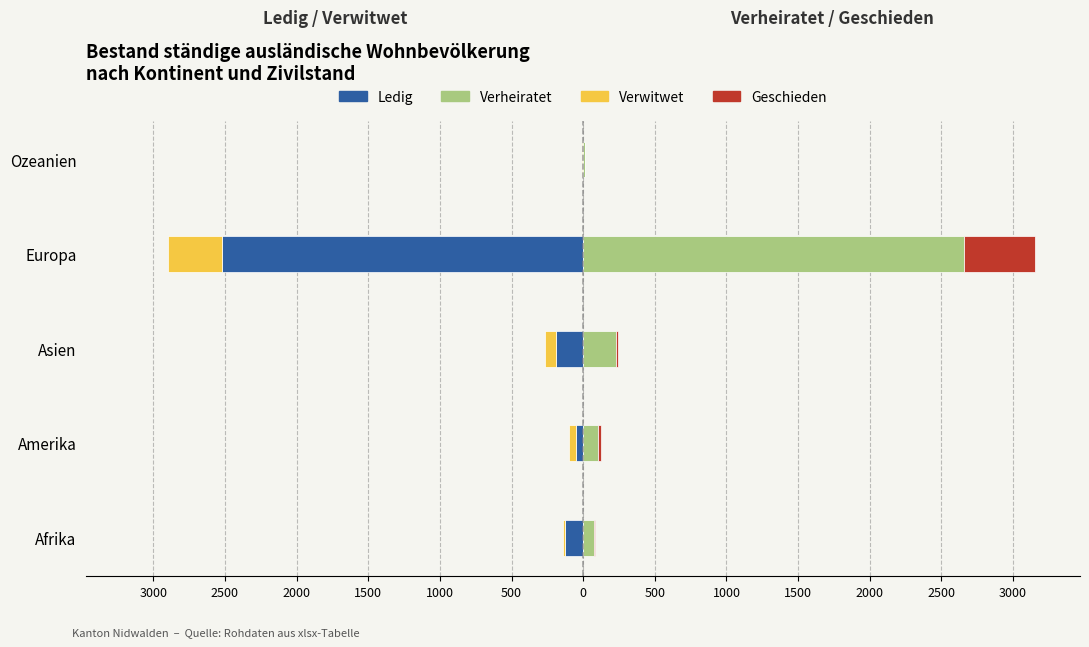

At Afrika, list the series in order from largest to smallest.

verheiratet, geschieden, verwitwet, ledig